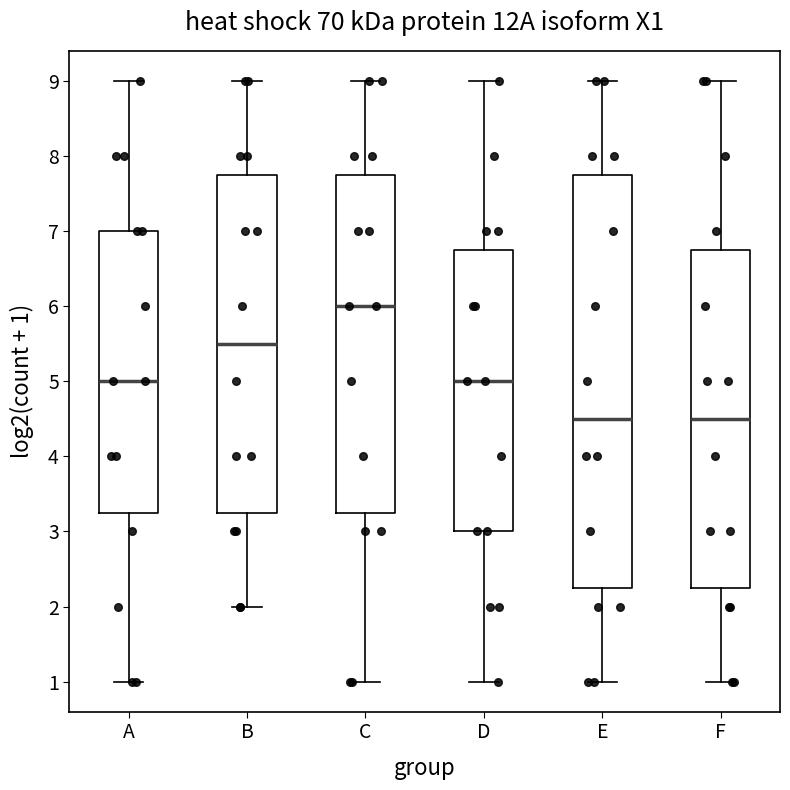

Where does the median line of the box for A sit on the y-axis? The values are not printed on the chart, so give them approximately, as read against the axis.

5.0